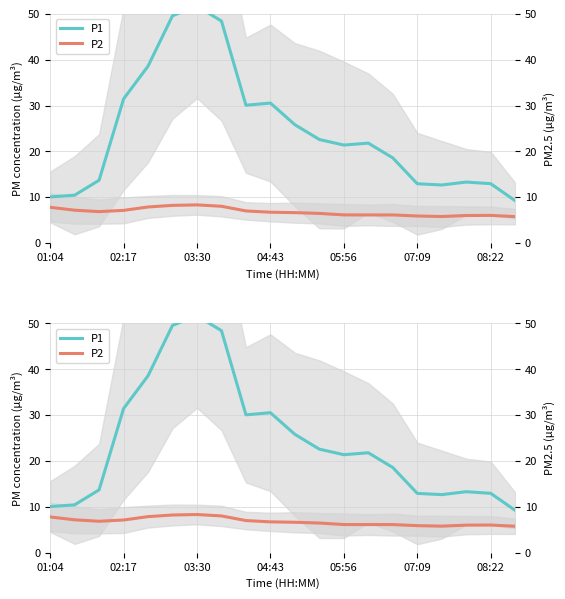

How many data points in P2 are less than 6?

3